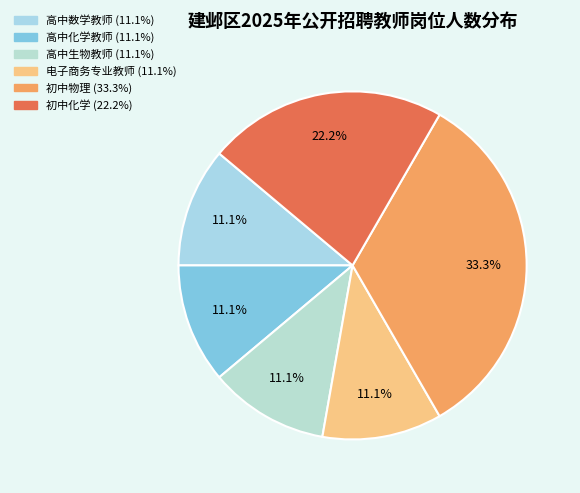

How many segments does this pie chart have?

6